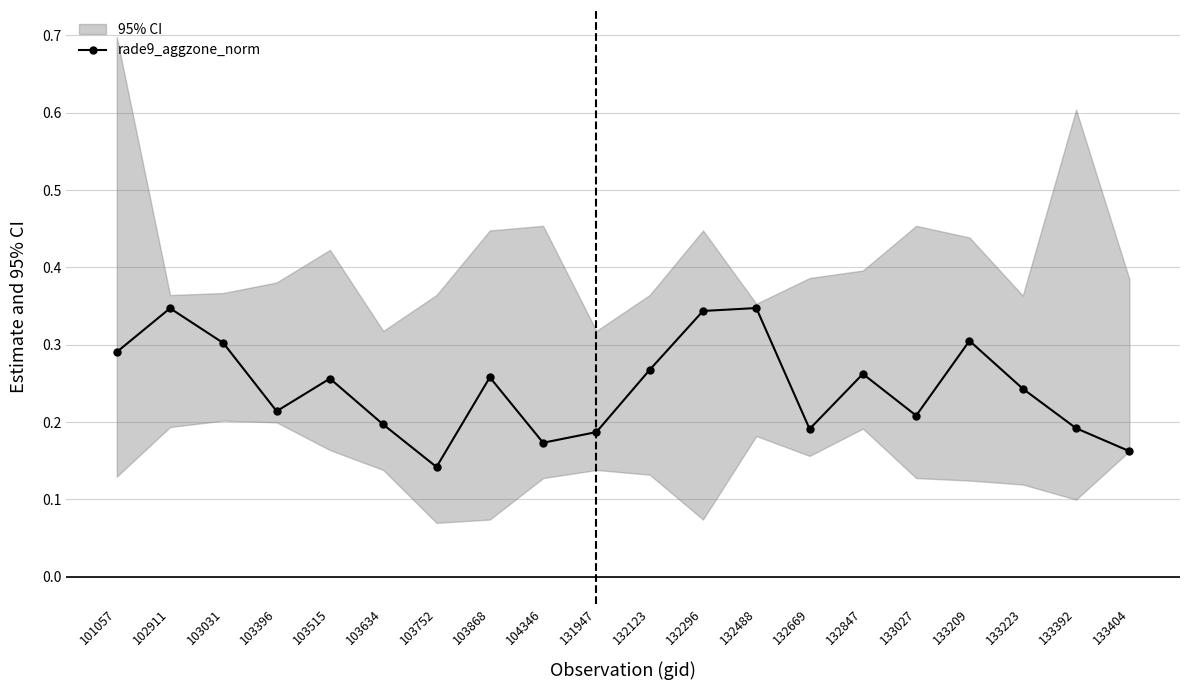

What value does the data have at 102911?

0.3